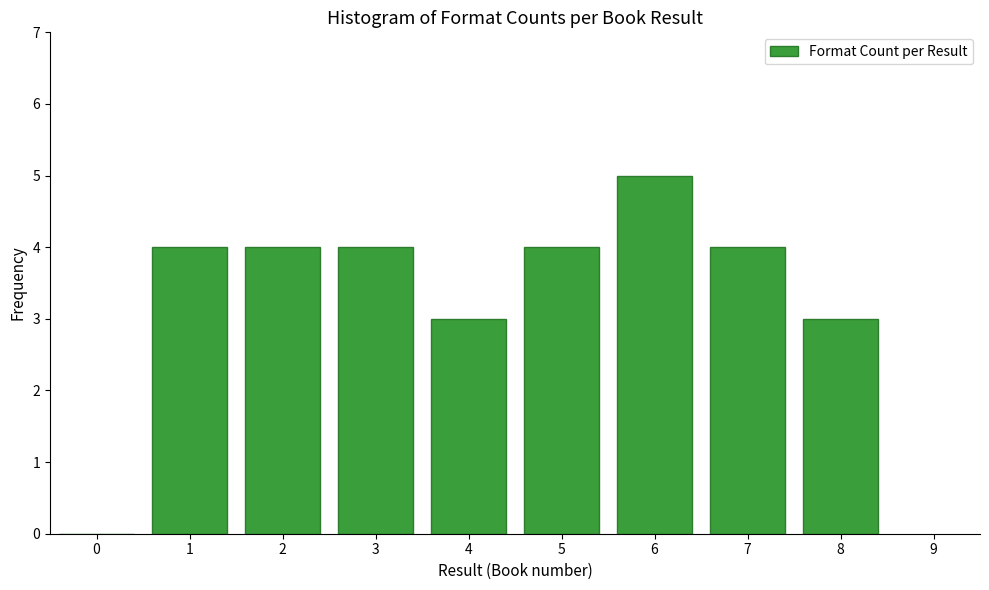

Reading right to left, extract all data points from this chart.

8=3	7=4	6=5	5=4	4=3	3=4	2=4	1=4	0=0